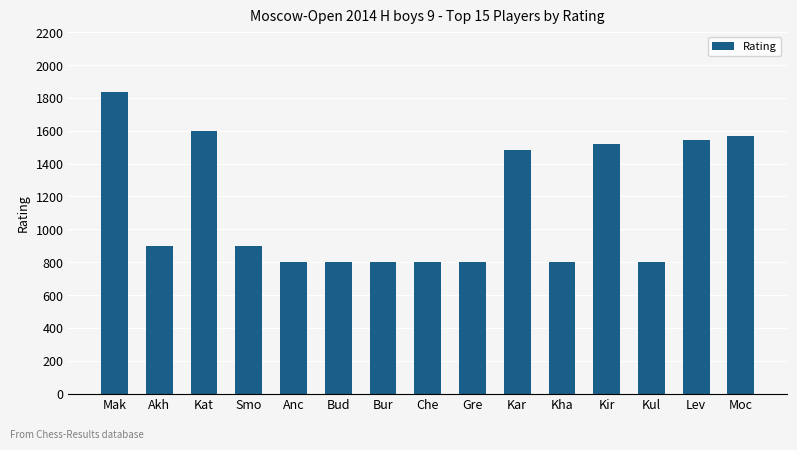

The chart shows a value of 900 at Akh. True or false?

True